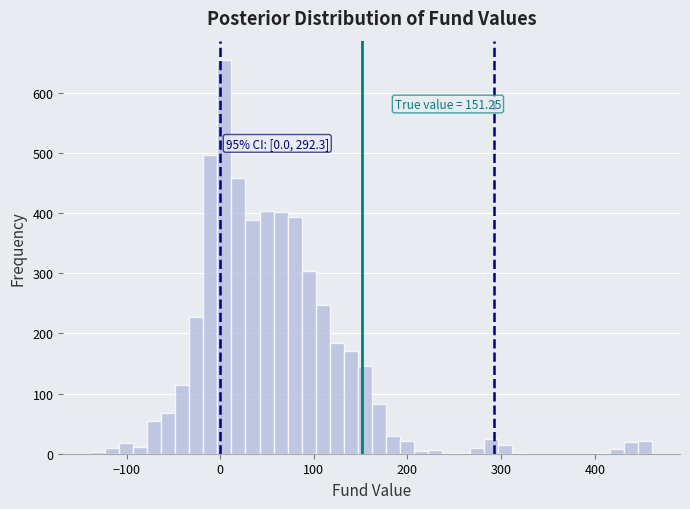

Read against the x-axis, roughly where is the centre of the tallest bar?

0